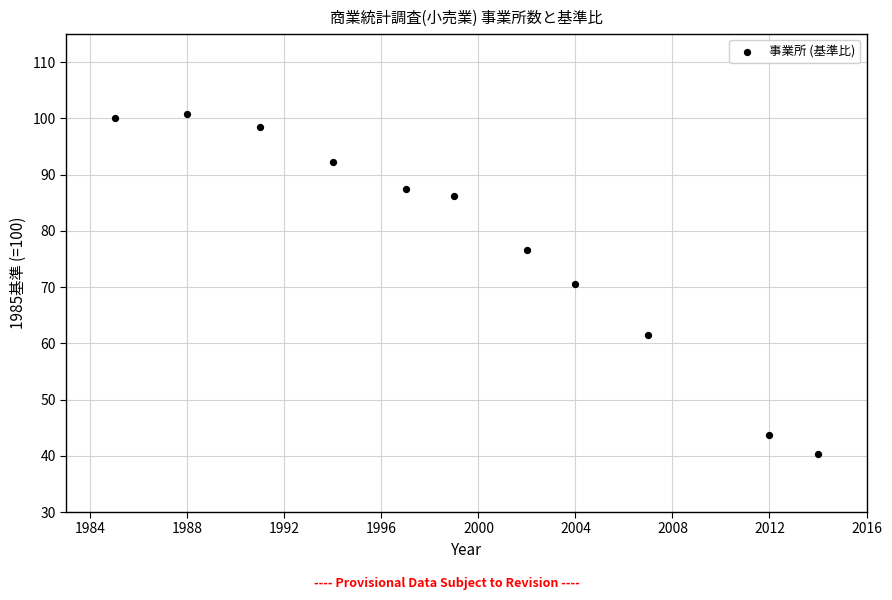

What is the range of Y values (max minus min)?

60.5